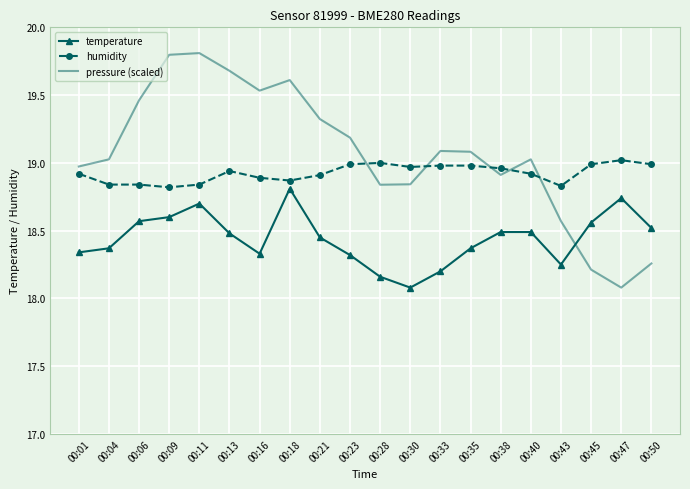

True or false: temperature and pressure (scaled) intersect in this chart.

True